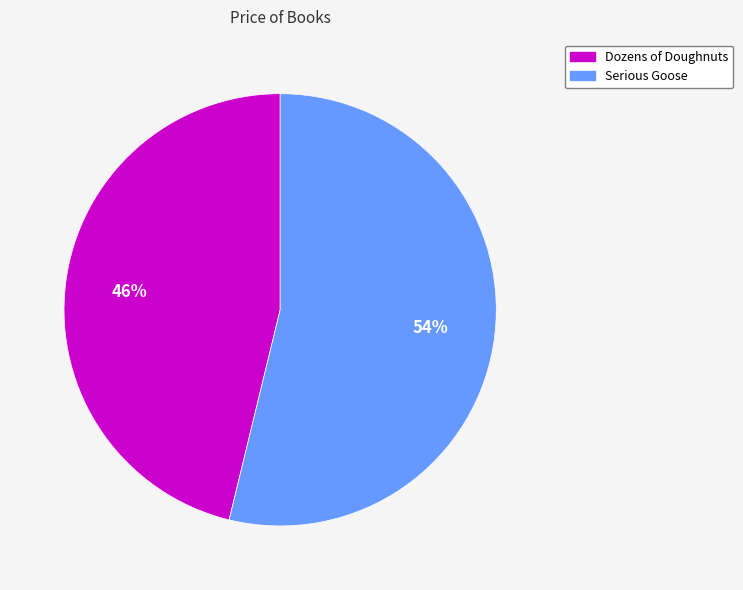

Is the sum of Serious Goose and Dozens of Doughnuts greater than half?

Yes